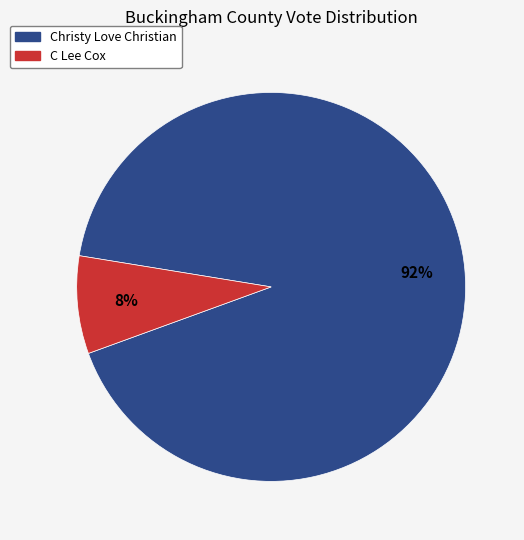

To the nearest percent, what is the difference between the largest and smallest slice percentages?

84%